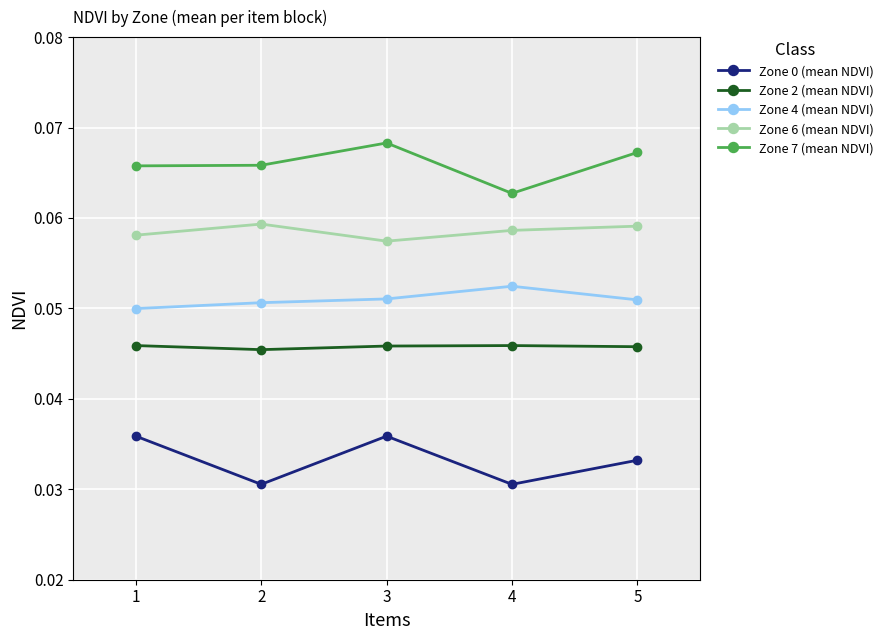

Which series has the largest total across all categories?

Zone 7 (mean NDVI)